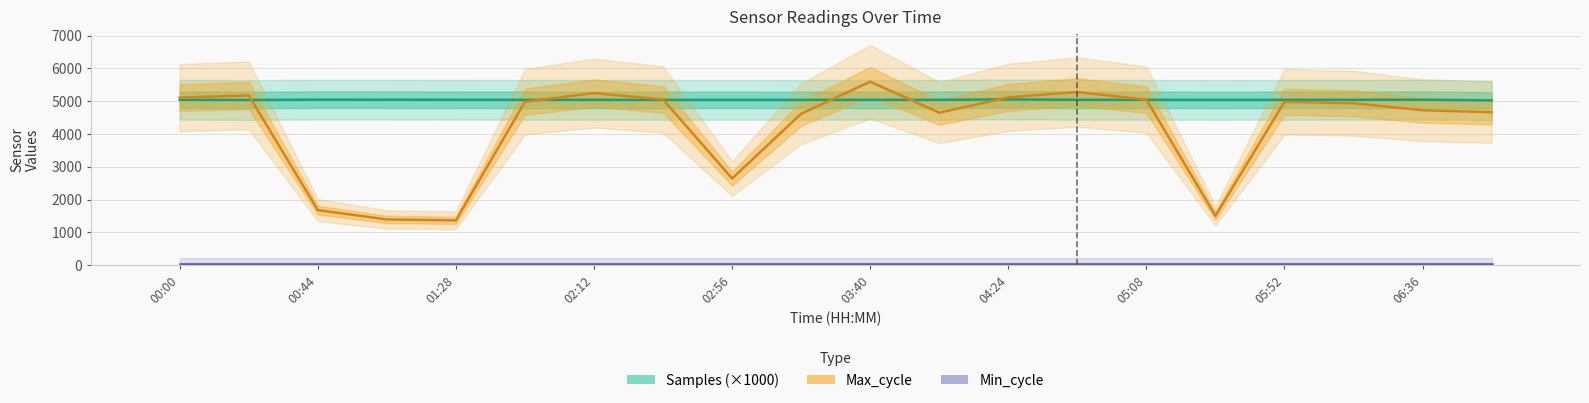

What is the maximum value shown in the chart?

5597.0